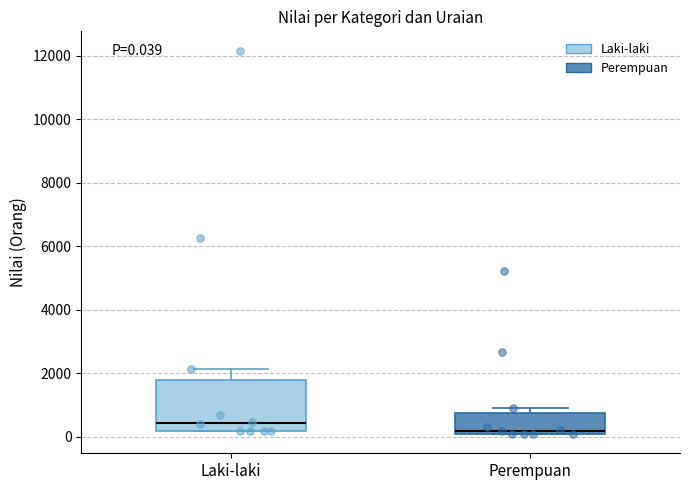

Which box is the tallest, from its lower edge to its upper edge?

Laki-laki